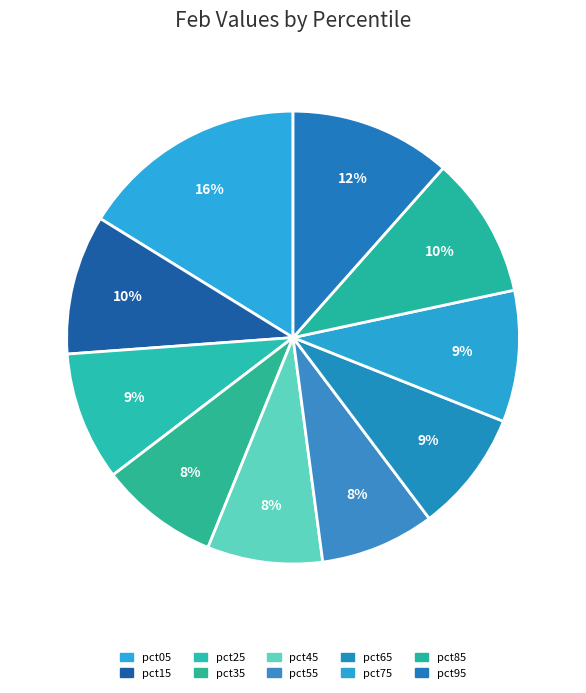

What percentage is the pct65 slice, to the nearest percent?

9%